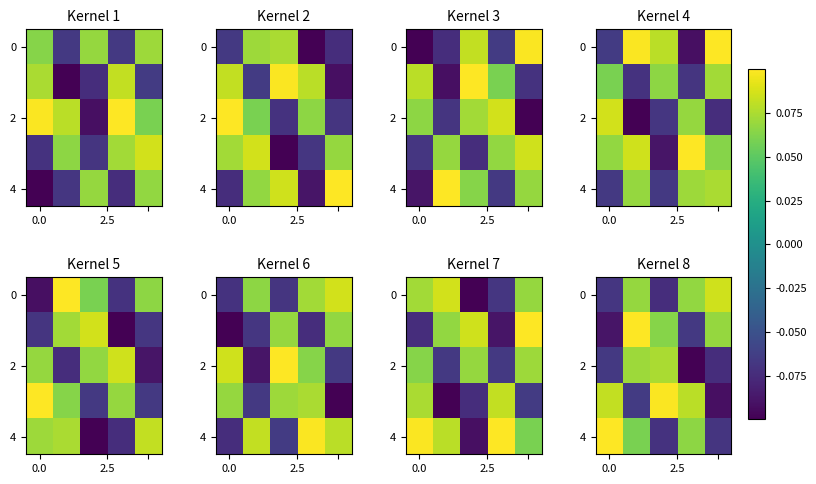

What is the minimum value for 0?

-0.1